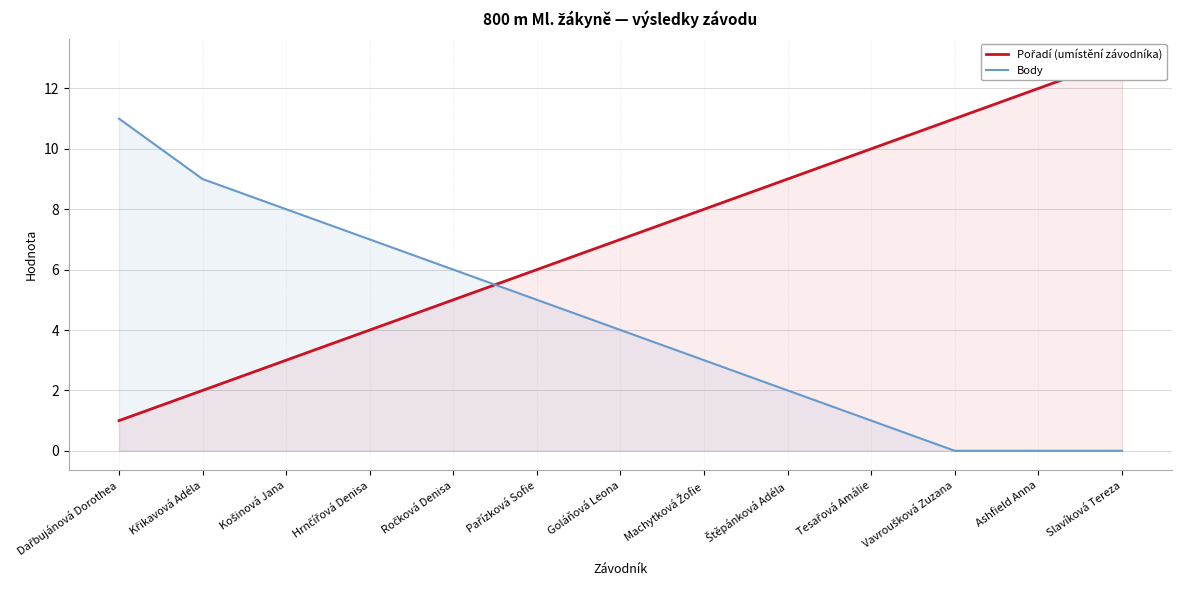

What is the average value of the Body series?

4